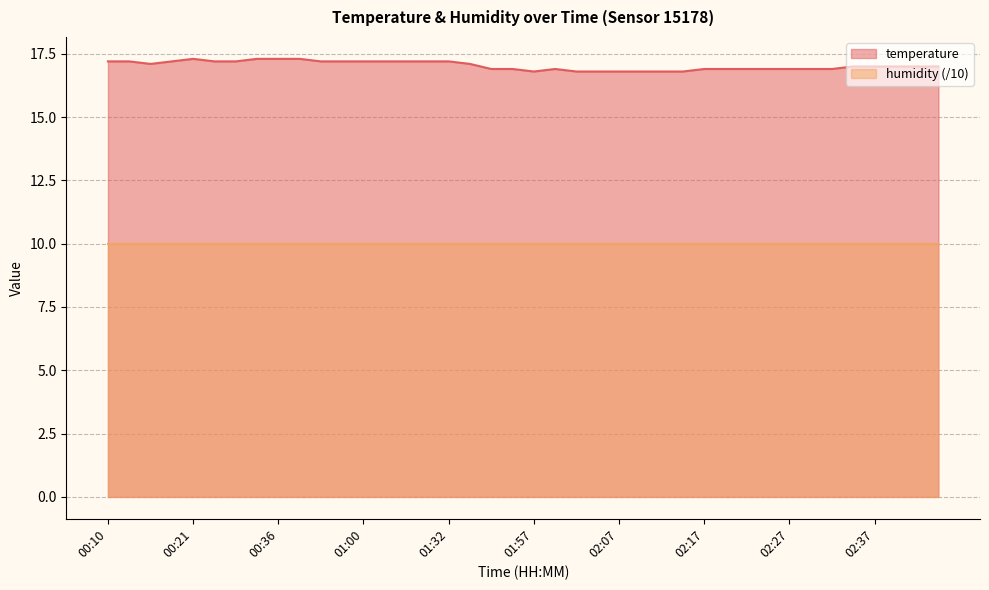

What is the sum of all values?

681.4